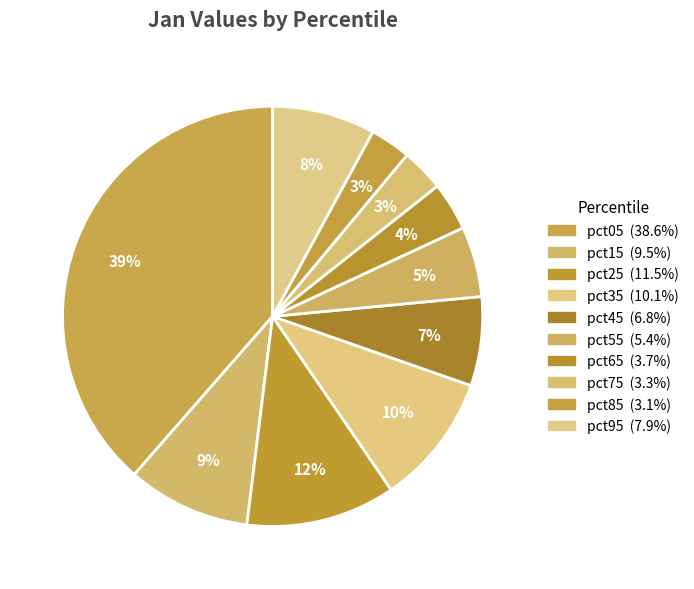

Which category has the biggest portion of the pie?

pct05